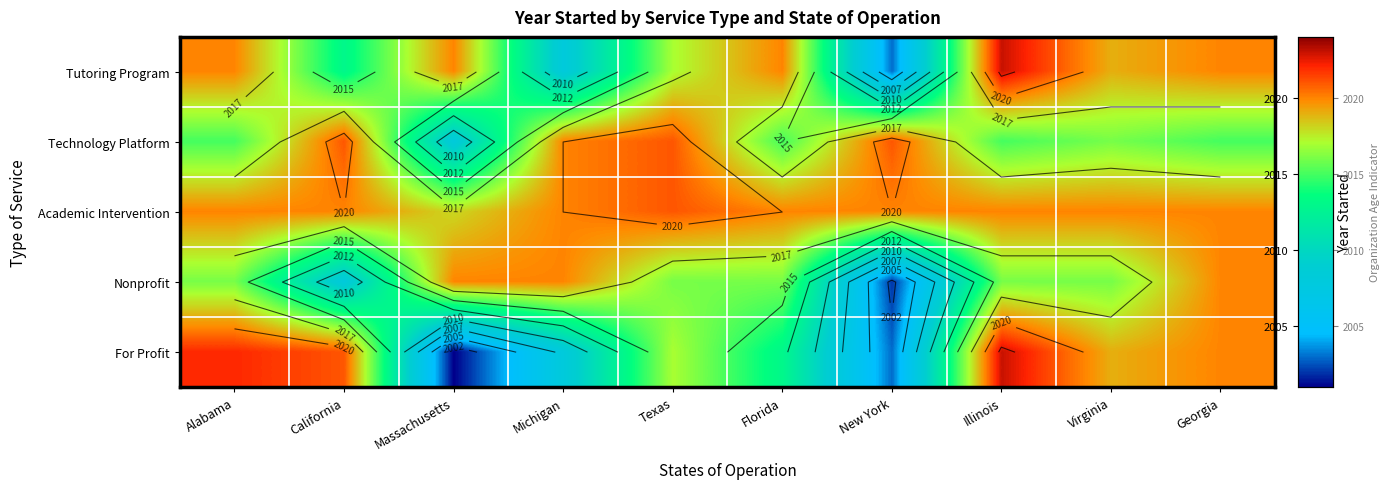

What is the smallest value displayed?

2001